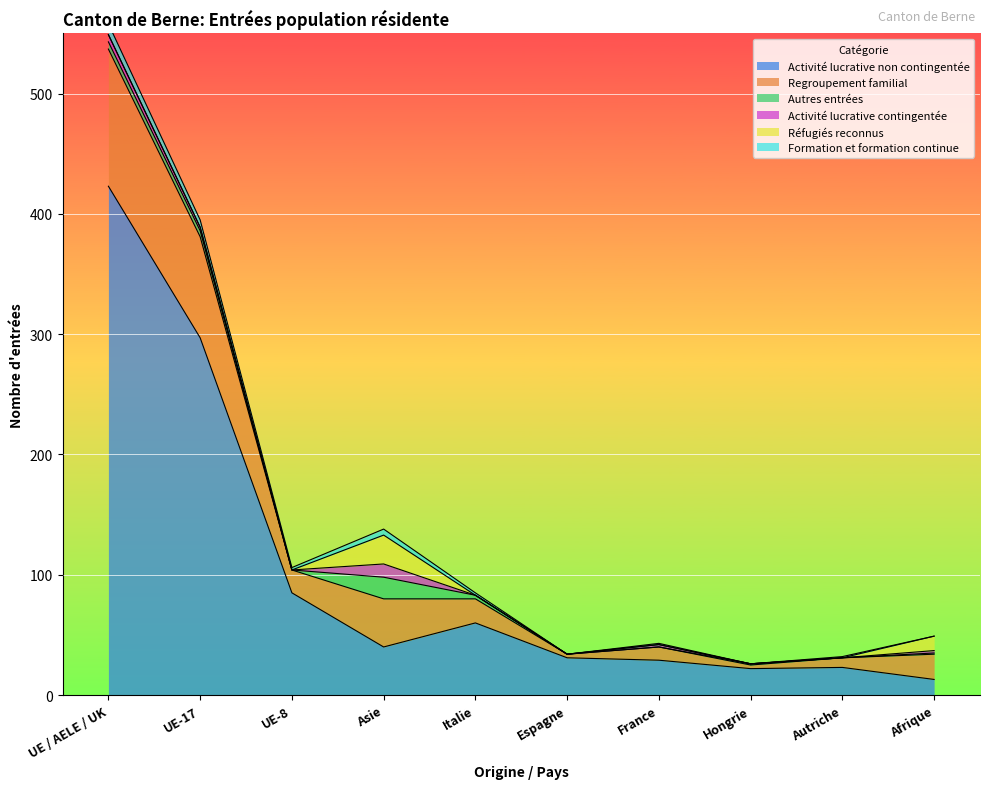

At which category is the sum across all series the highest?

UE / AELE / UK